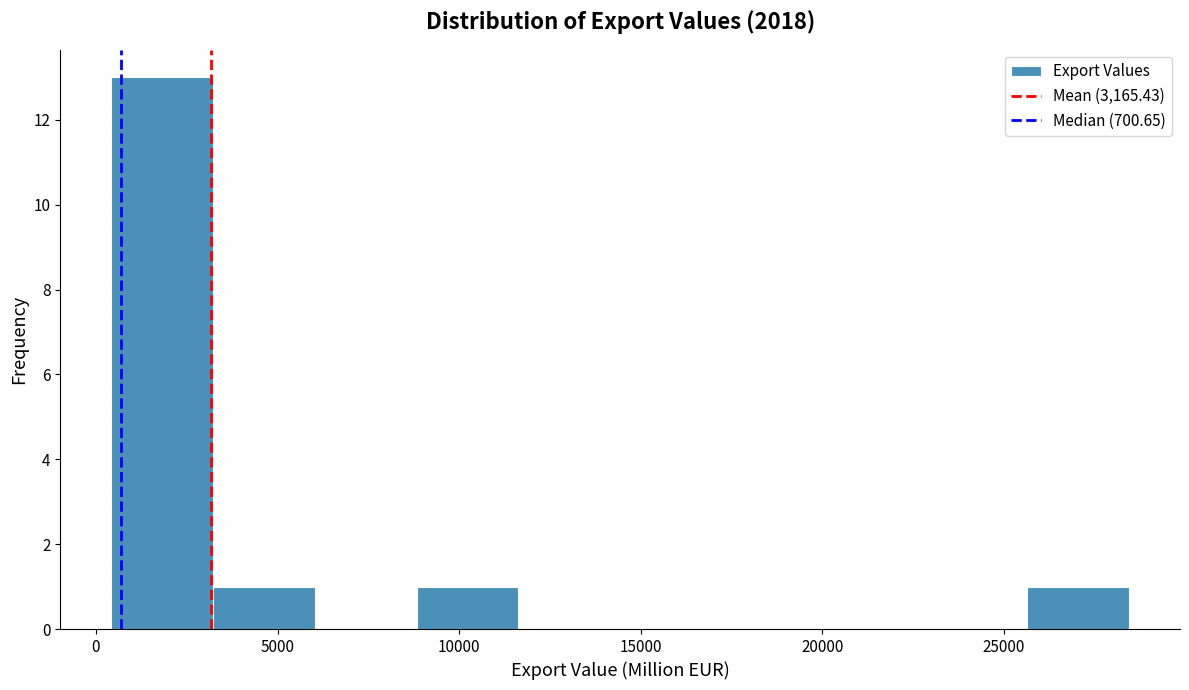

Reading left to right, transcribe this chart: for each bar, give the range it covers on the x-axis and its height. Neither the bar edges nor the heights are printed on the chart, so give them approximately, as read against the axes.

500 to 3000: 13
3000 to 6000: 1
6000 to 9000: 0
9000 to 11500: 1
11500 to 14500: 0
14500 to 17000: 0
17000 to 20000: 0
20000 to 23000: 0
23000 to 25500: 0
25500 to 28500: 1